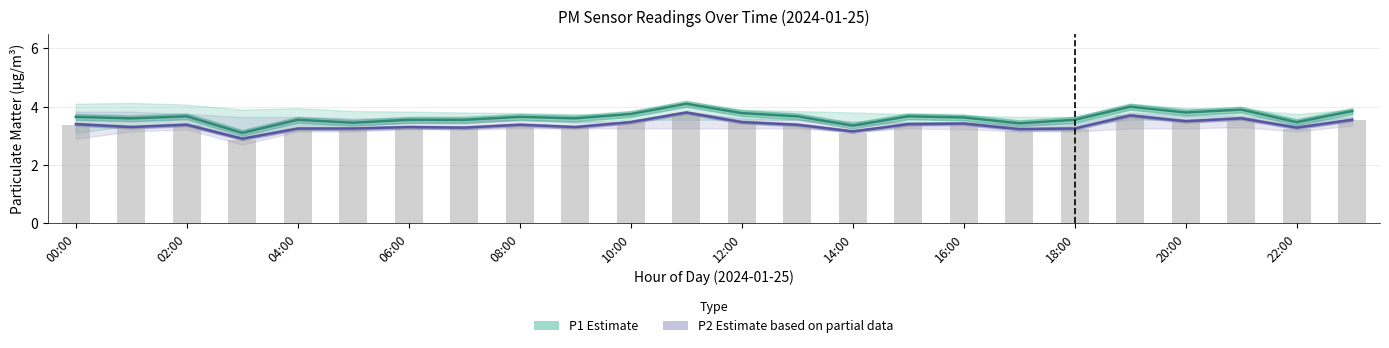

List the series in order of their peak value, lowest first.

P2 (Estimate based on partial data), P1 (Estimate)